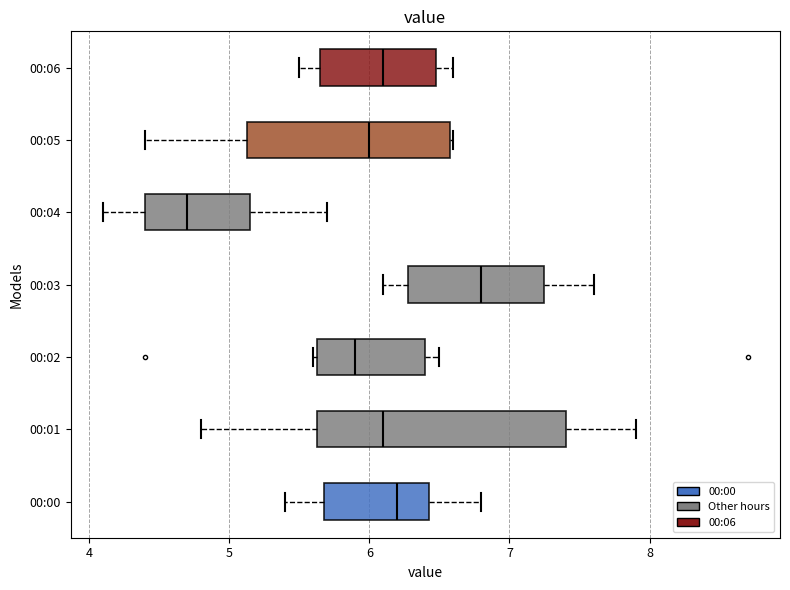

Comparing the boxes themselves (not the whiskers), which one is the widest?

00:01